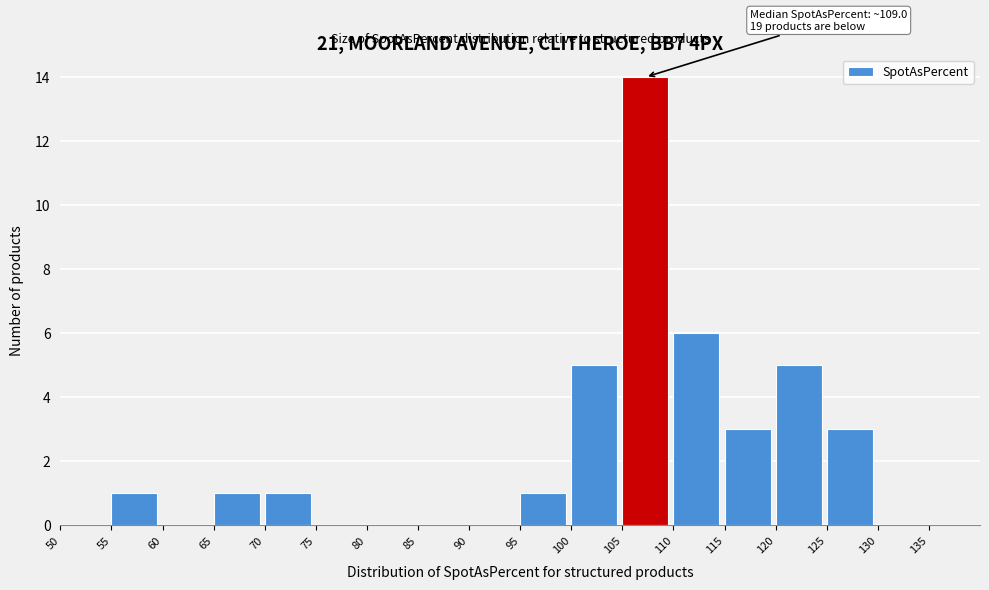

Which range on the x-axis has the tallest bar?

105 to 110